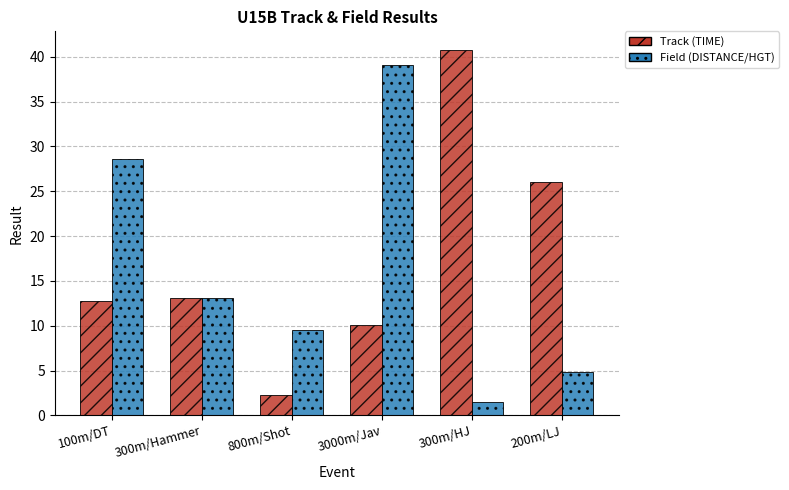

What is the value of the Field (DISTANCE/HGT) bar at the 3rd from the left?

9.5